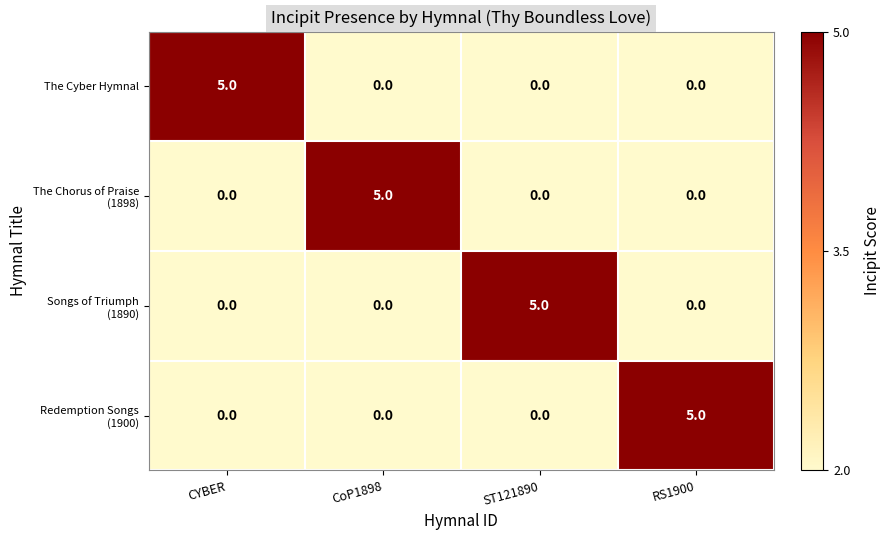

At which label does The Cyber Hymnal reach its peak?

CYBER